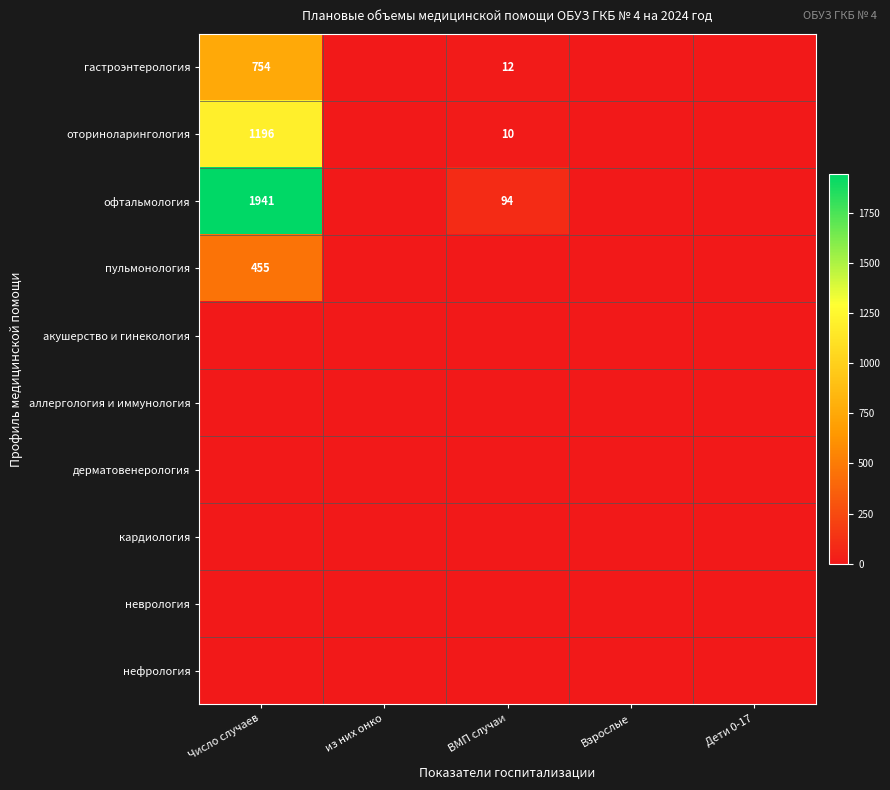

The оториноларингология series shows 10 at ВМП случаи. True or false?

True